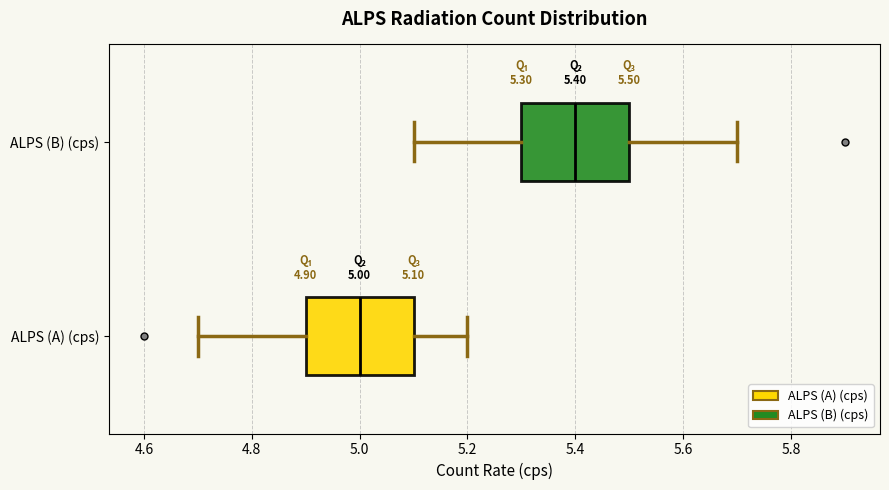

Which box has the furthest to the left median line?

ALPS (A) (cps)